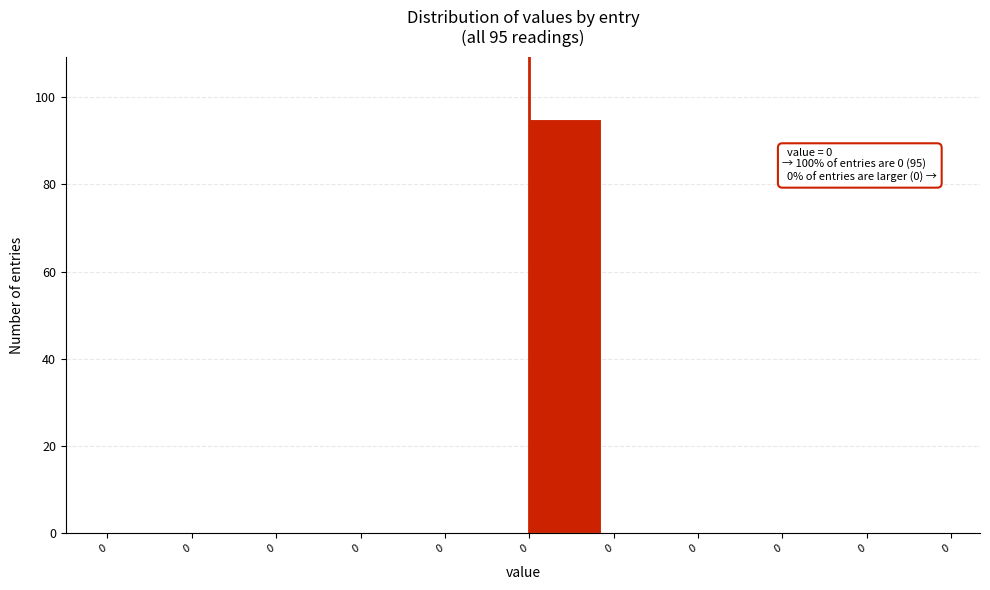

Are the bars horizontal?

No